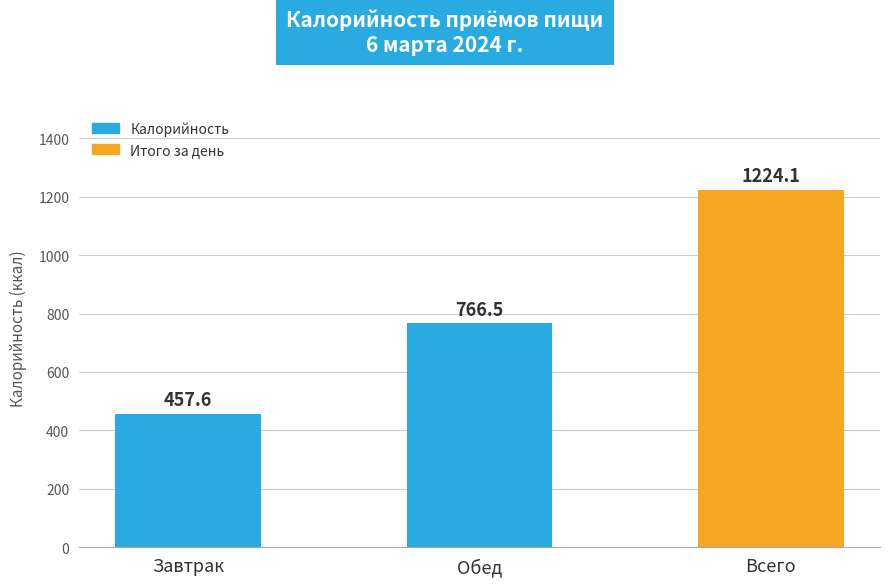

Which category has the lowest value across all series?

Завтрак